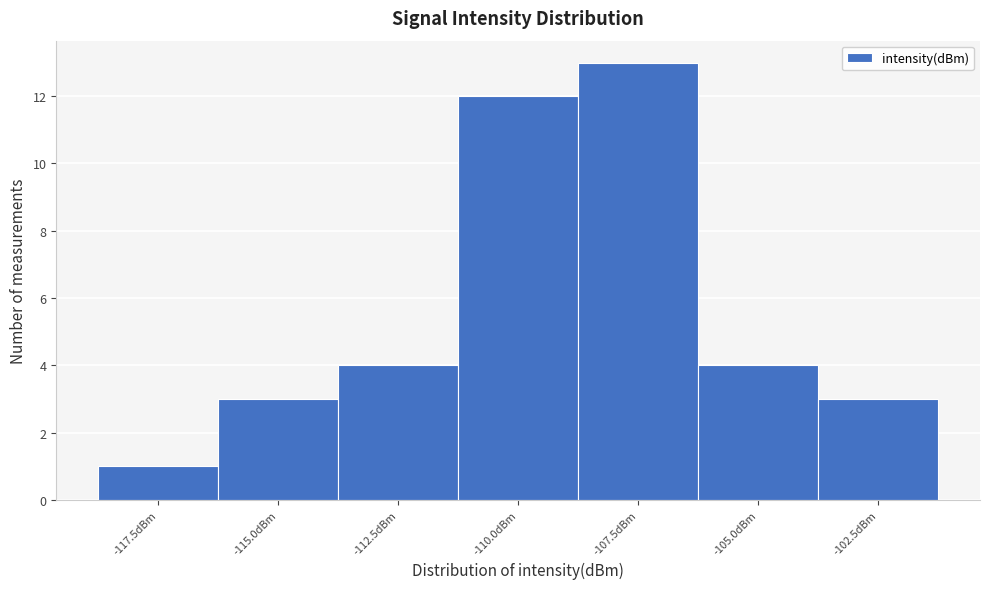

Reading right to left, extract all data points from this chart.

-102.5dBm=3	-105.0dBm=4	-107.5dBm=13	-110.0dBm=12	-112.5dBm=4	-115.0dBm=3	-117.5dBm=1